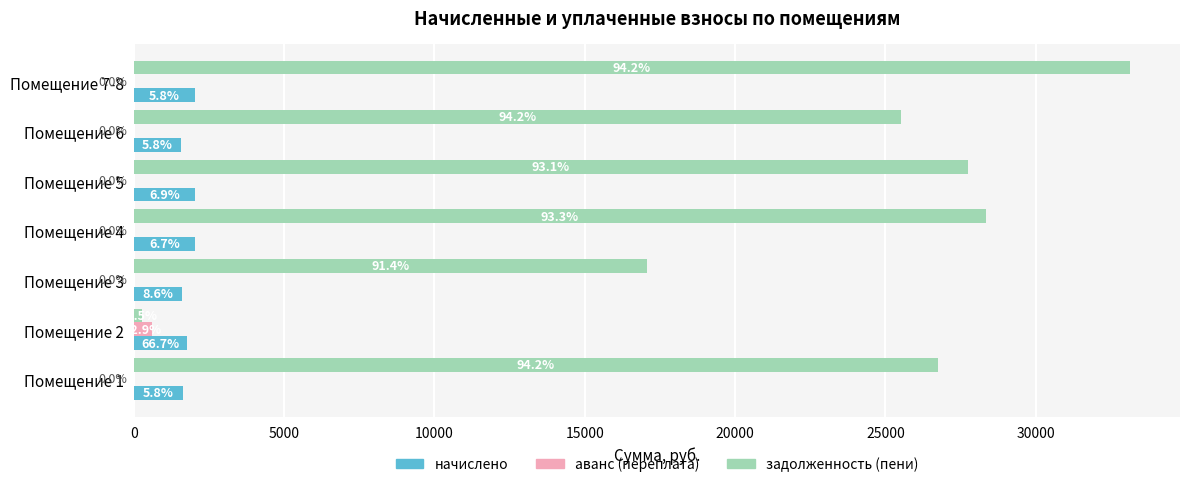

Which series has the widest spread of values?

задолженность (пени)